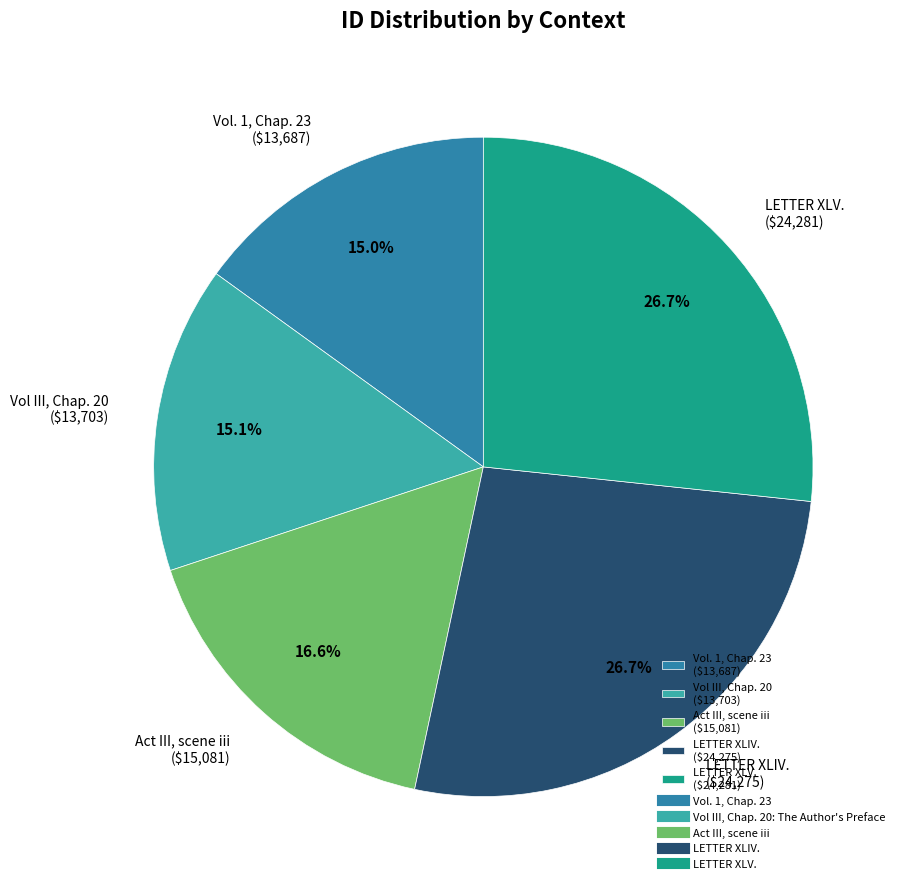

How much of the chart is everything except LETTER XLIV. ($24,275)?

73.3%